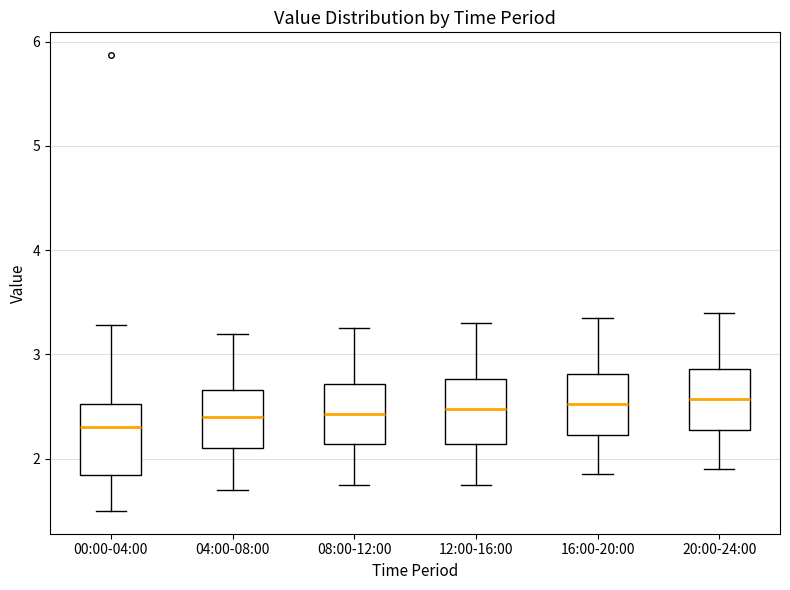

Where is the upper edge of the box for 20:00-24:00 on the y-axis? The values are not printed on the chart, so give them approximately, as read against the axis.

2.9